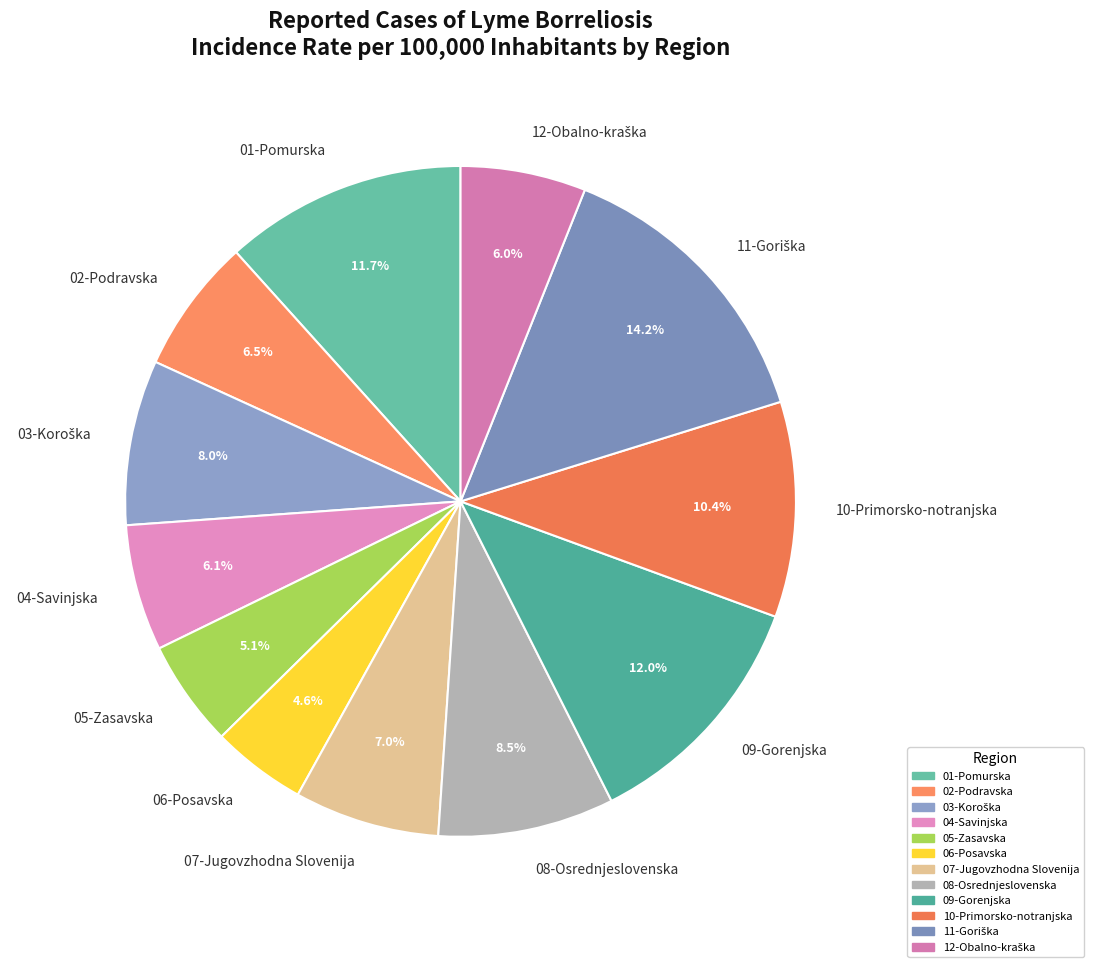

Does 07-Jugovzhodna Slovenija represent more than half of the total?

No